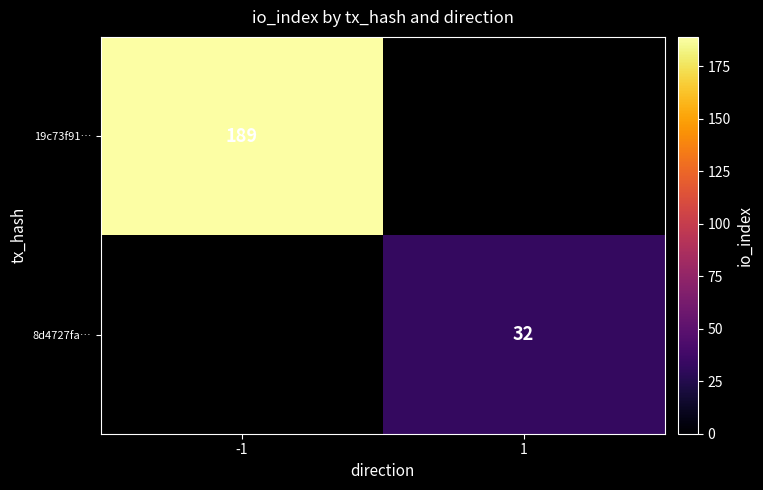

Is it true that 19c73f91… equals 80 at -1?

False